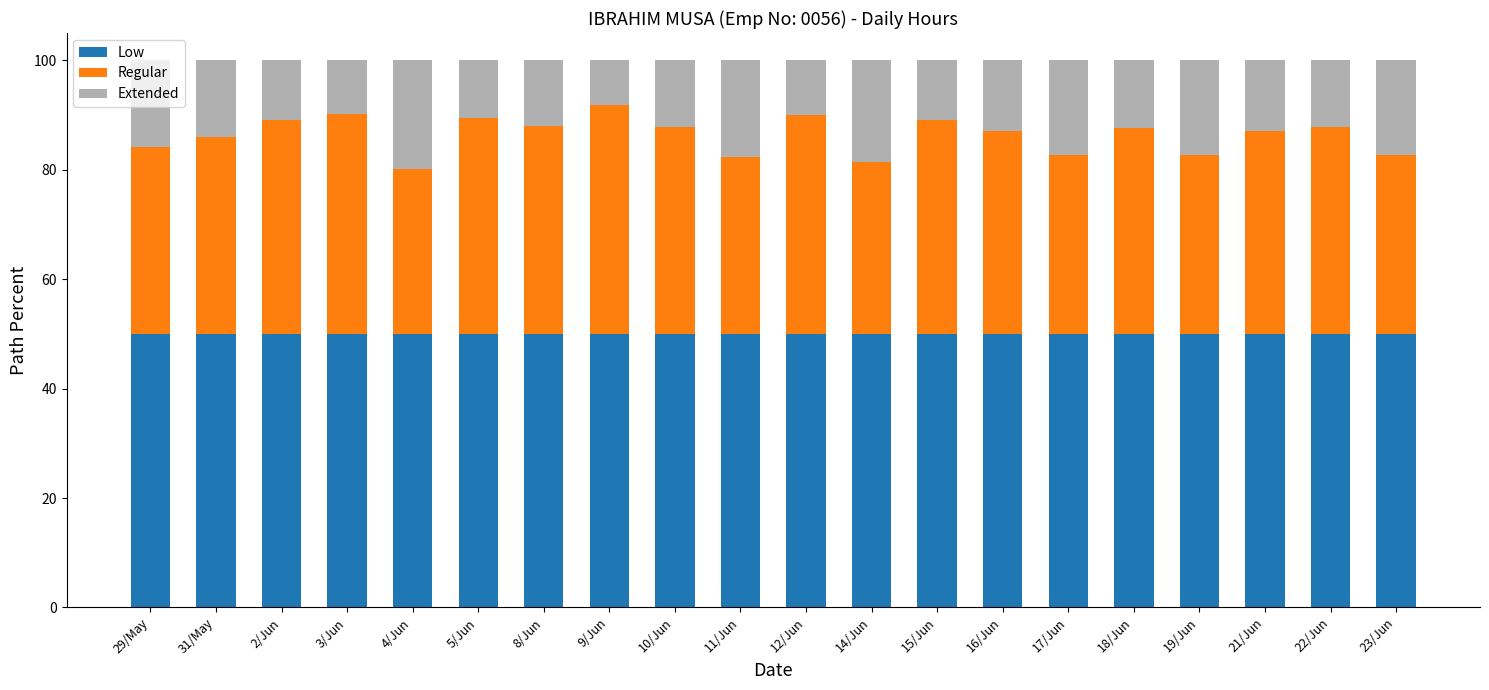

What is the total value across all series at 3/Jun?

100.0